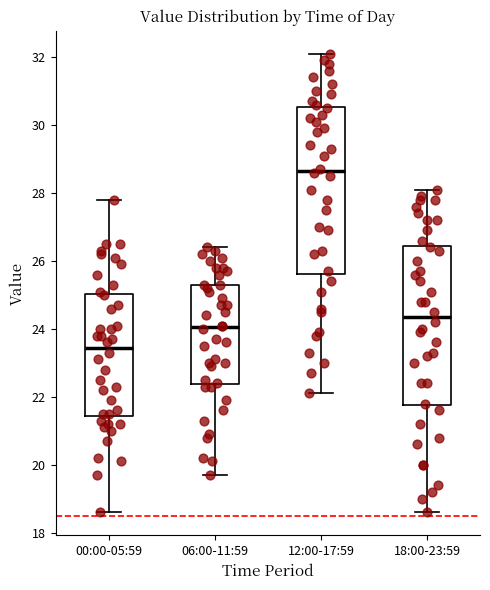

Which box's median line is the lowest?

00:00-05:59